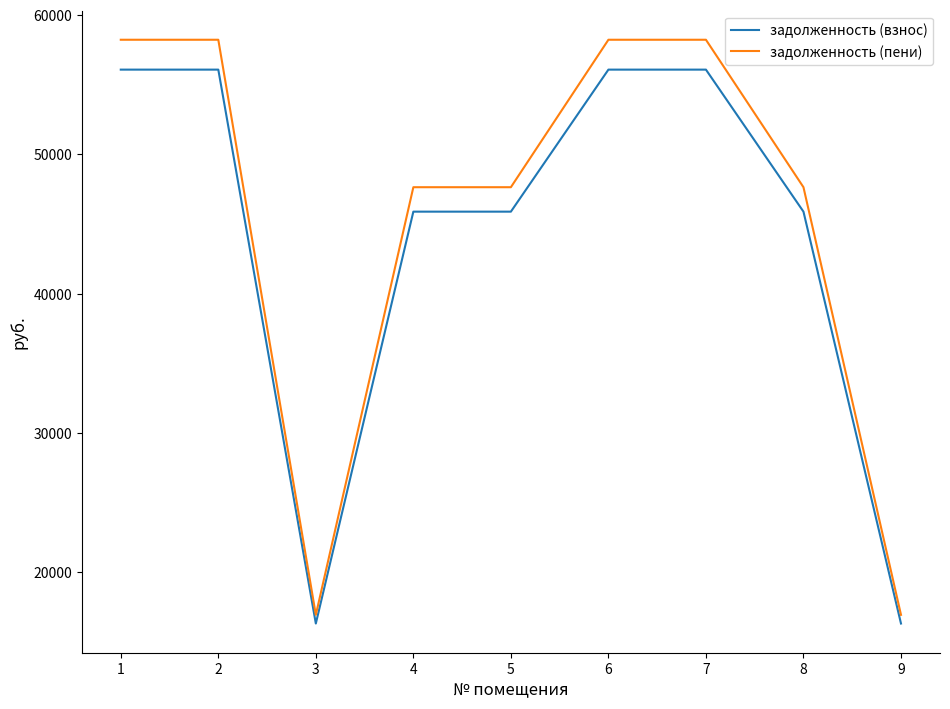

Which series has the widest spread of values?

задолженность (пени)